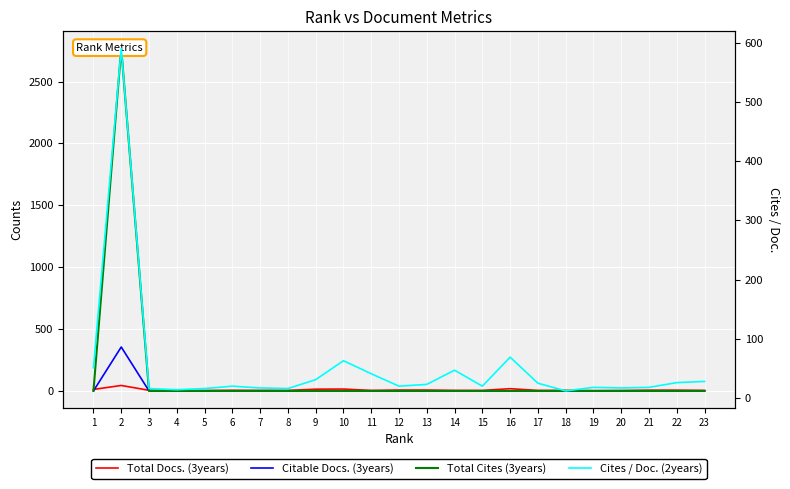

What is the average value of the Cites / Doc. (2years) series?

52